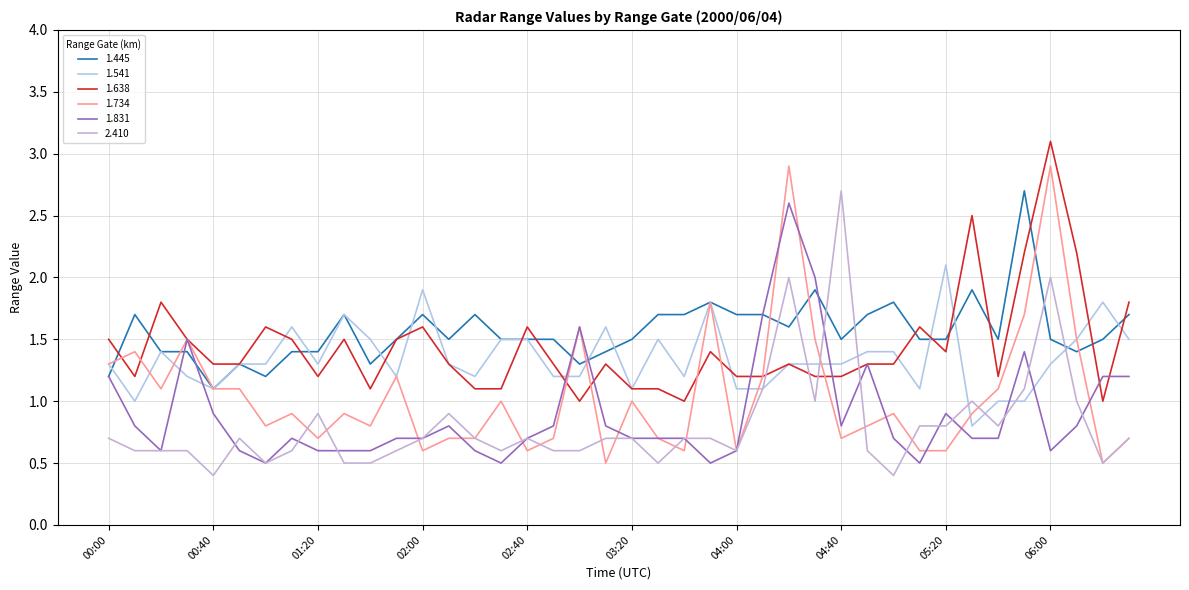

How many lines are shown in the chart?

6